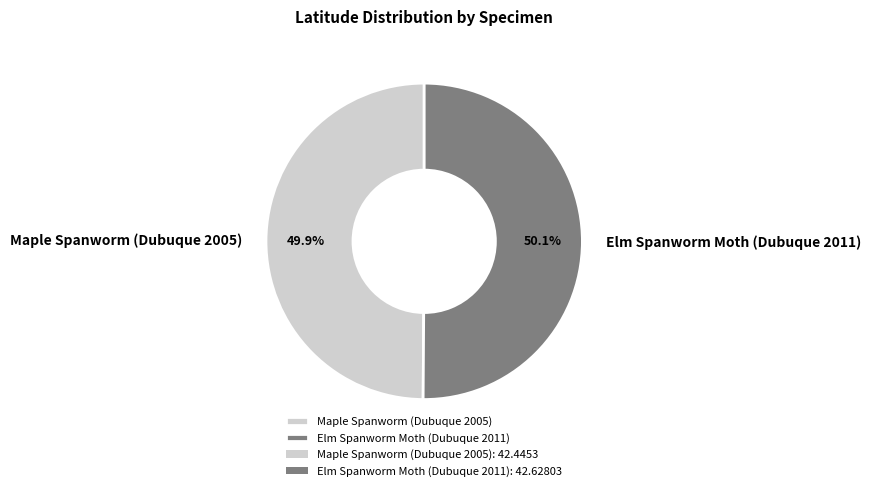

To the nearest percent, what percentage of the pie is Maple Spanworm (Dubuque 2005)?

50%